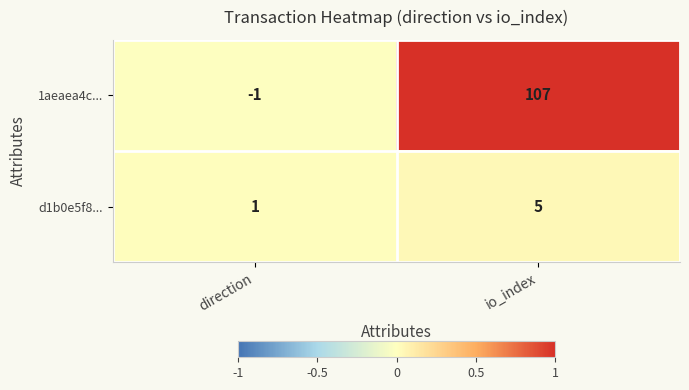

What is the difference between the maximum and minimum values in the d1b0e5f8... series?

4